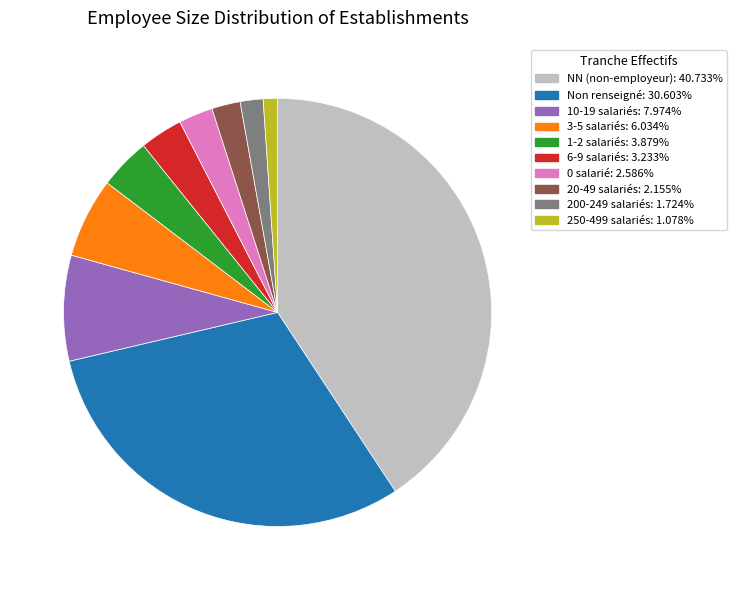

What is the ratio of the value at 250-499 salariés: 1.078% to the value at 1-2 salariés: 3.879%?

0.3